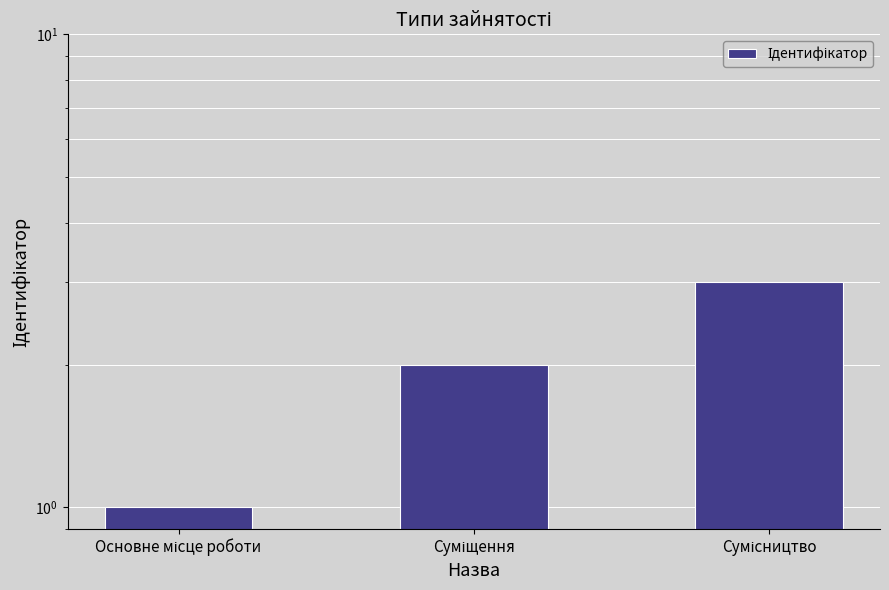

Approximately how many times larger is the value at Суміщення compared to Сумісництво?

0.7